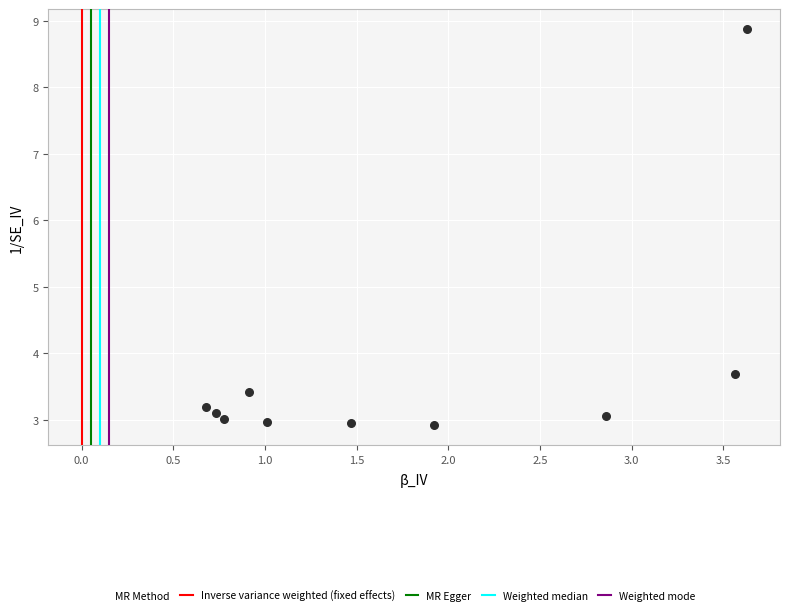

What is the range of Y values (max minus min)?

6.0